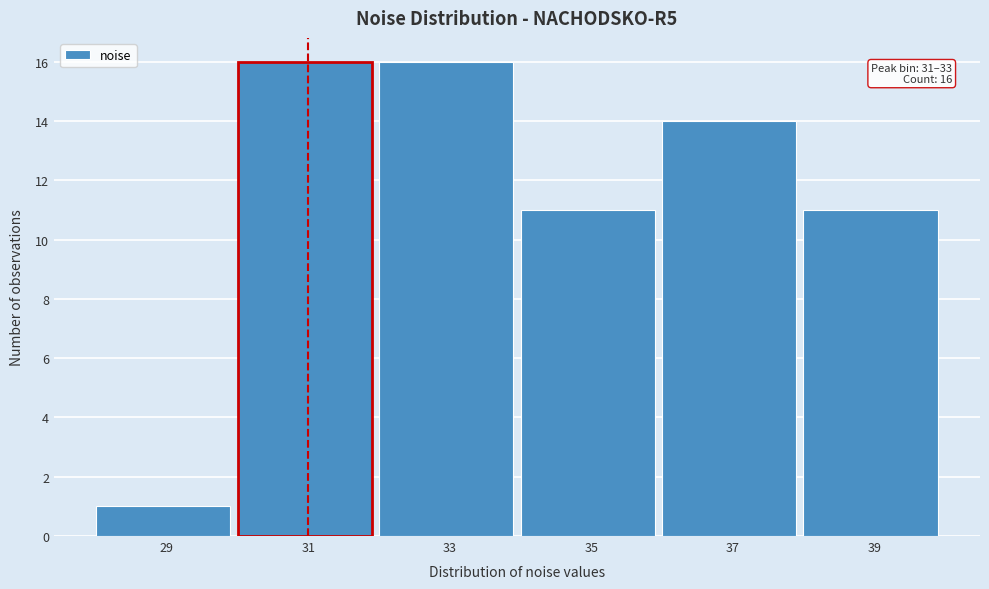

Reading right to left, extract all data points from this chart.

39=11	37=14	35=11	33=16	31=16	29=1